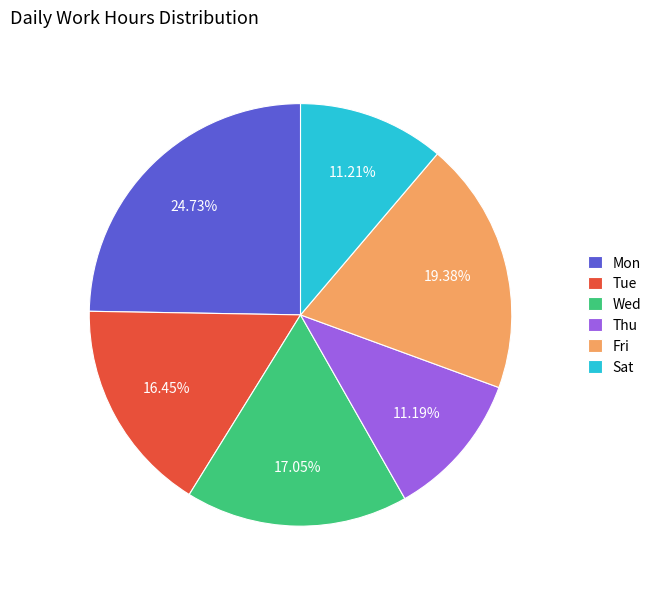

Between Wed and Fri, which is larger?

Fri